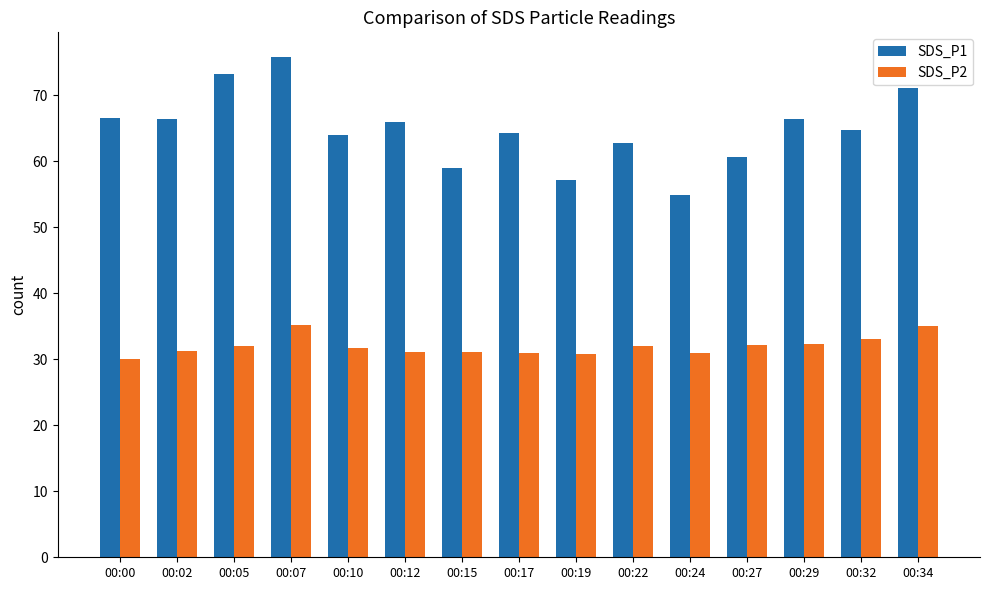

What is the value of the SDS_P2 bar at the 8th from the left?

30.9